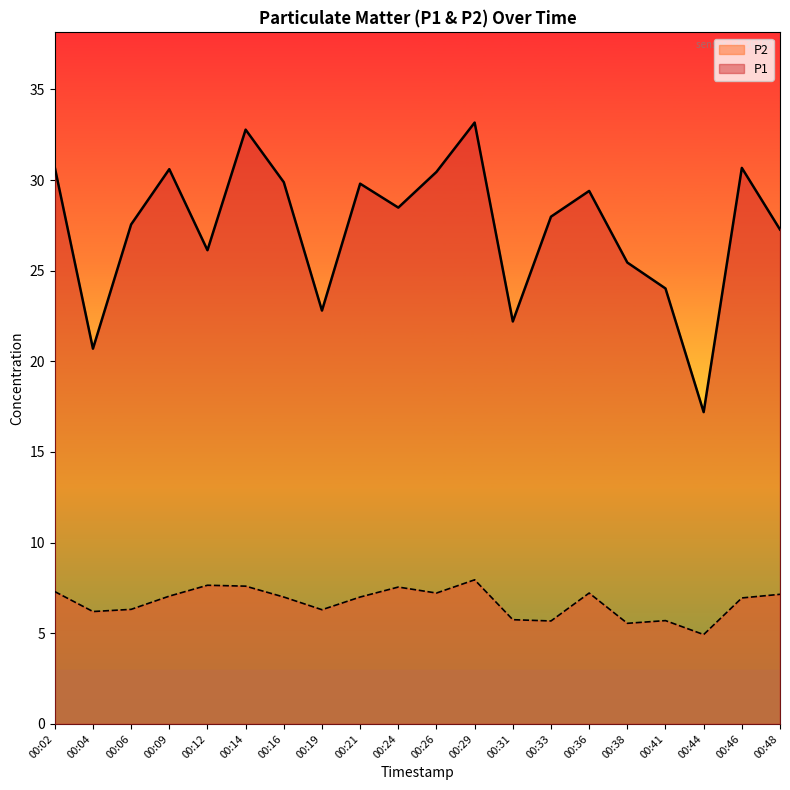

What is the total value across all series at 00:26?

37.7